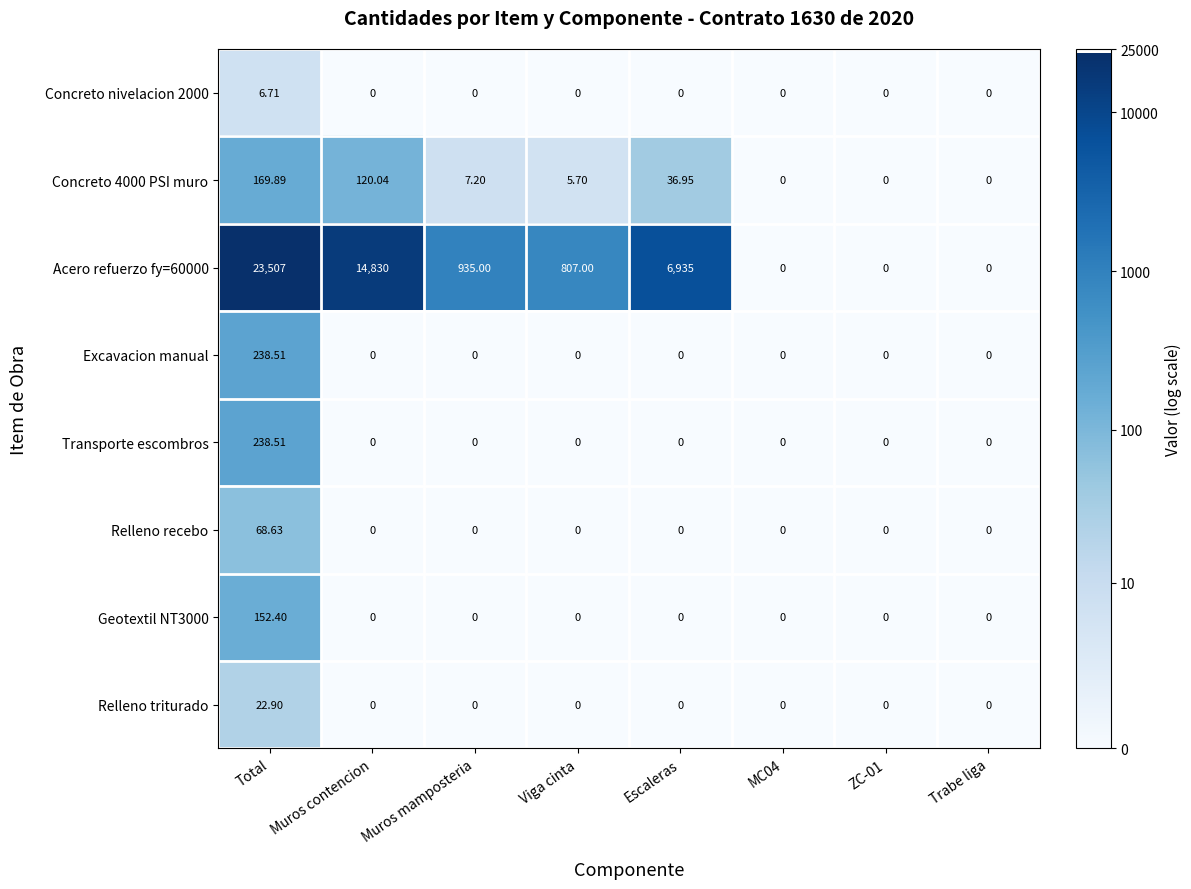

How many categories are shown in the chart?

8